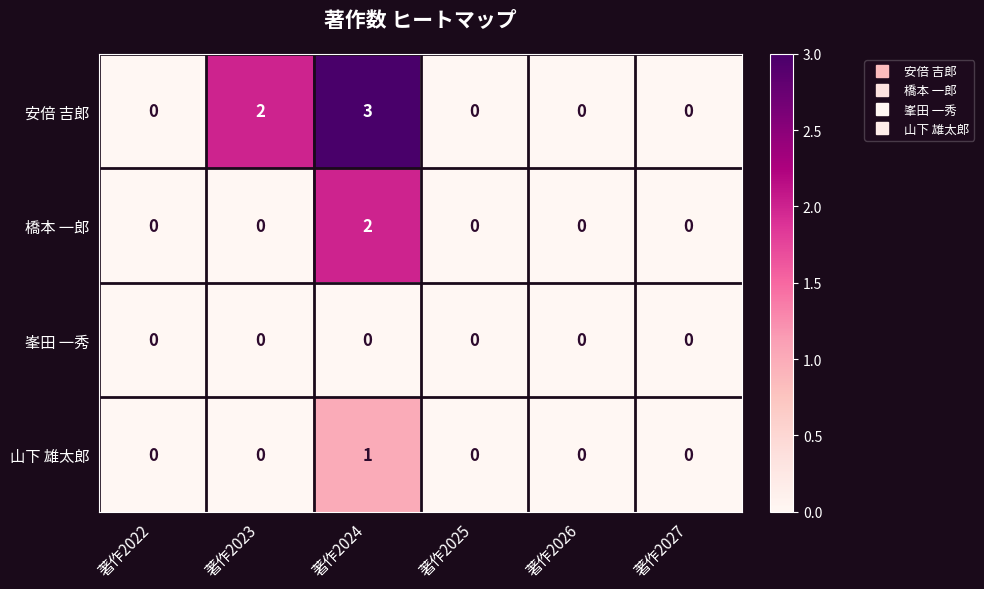

Count the number of data series in this chart.

4